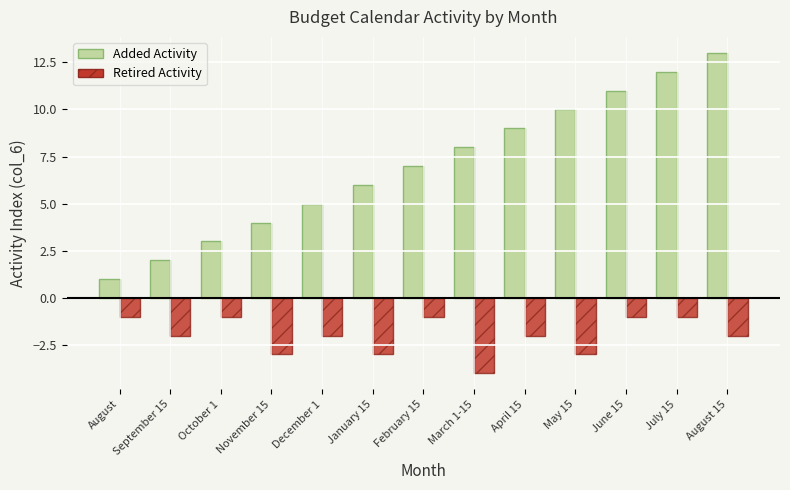

What is the value of the Retired Activity bar at the 4th from the left?

-3